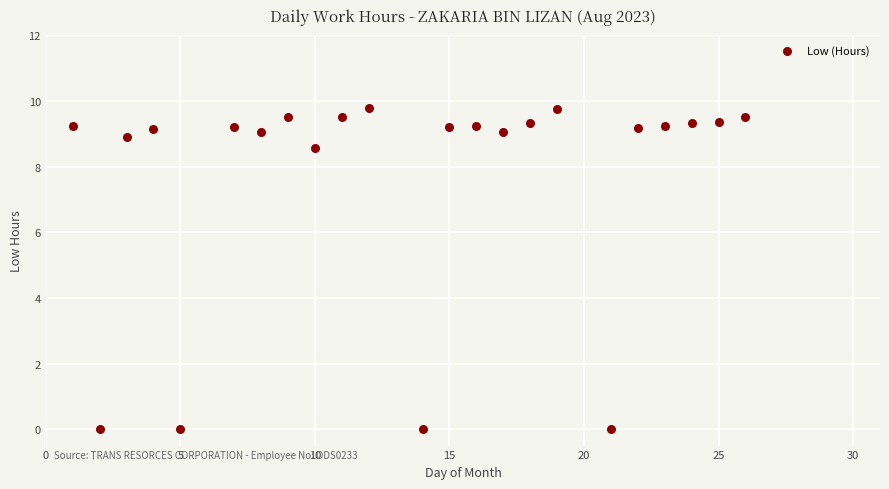

What is the range of Y values (max minus min)?

9.8